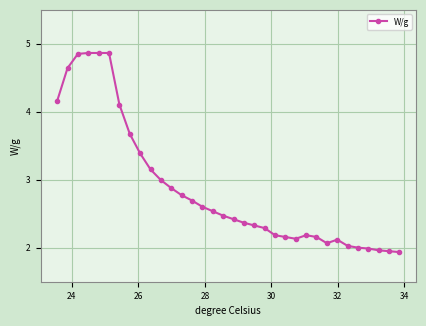

What is the difference between the maximum and second lowest values?

2.9